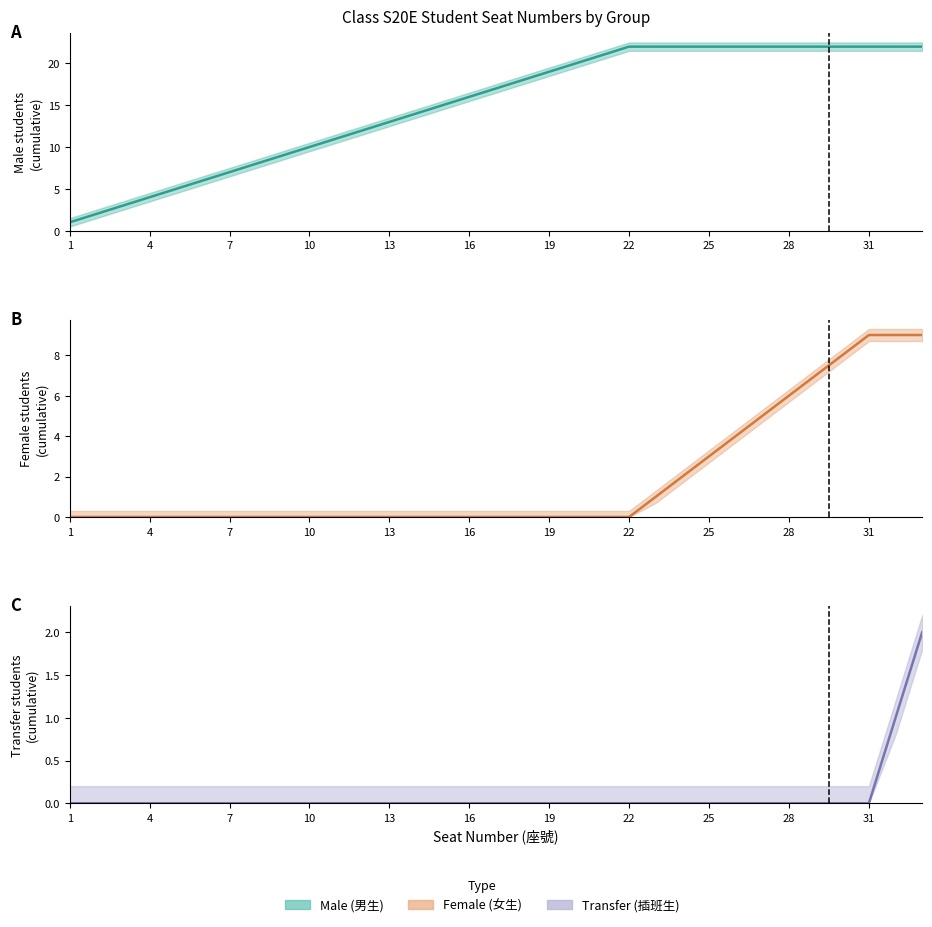

Which series has the widest spread of values?

Male